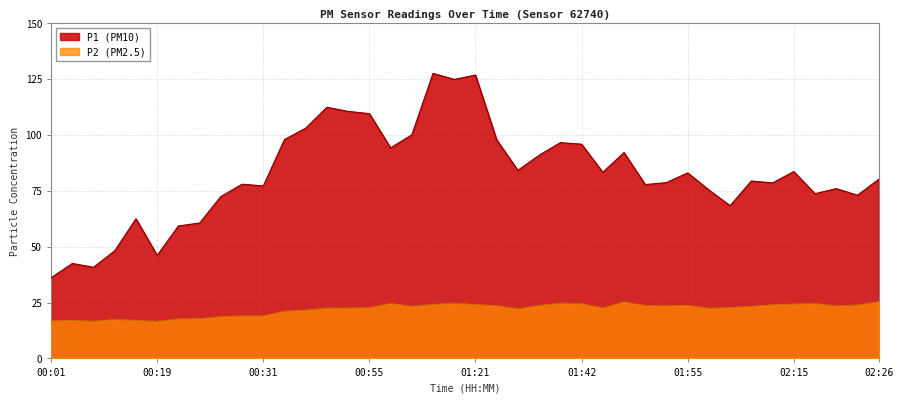

True or false: P1 and P2 intersect in this chart.

False